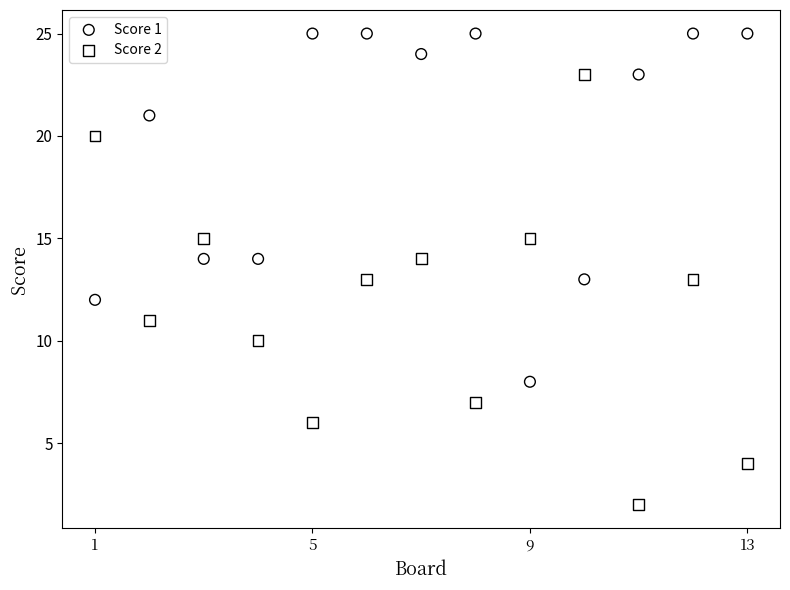

What are all the series names shown in the legend?

Score 1, Score 2